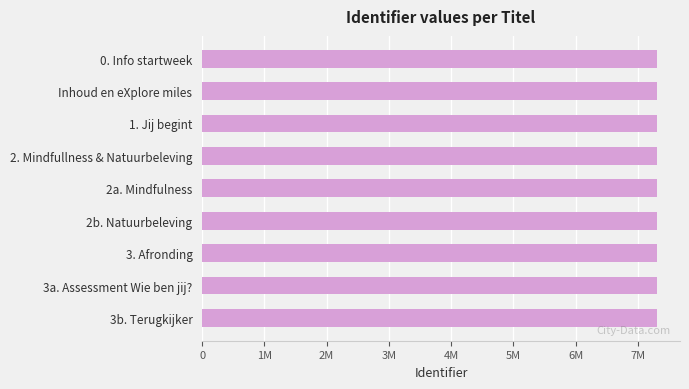

Does the chart contain stacked bars?

No